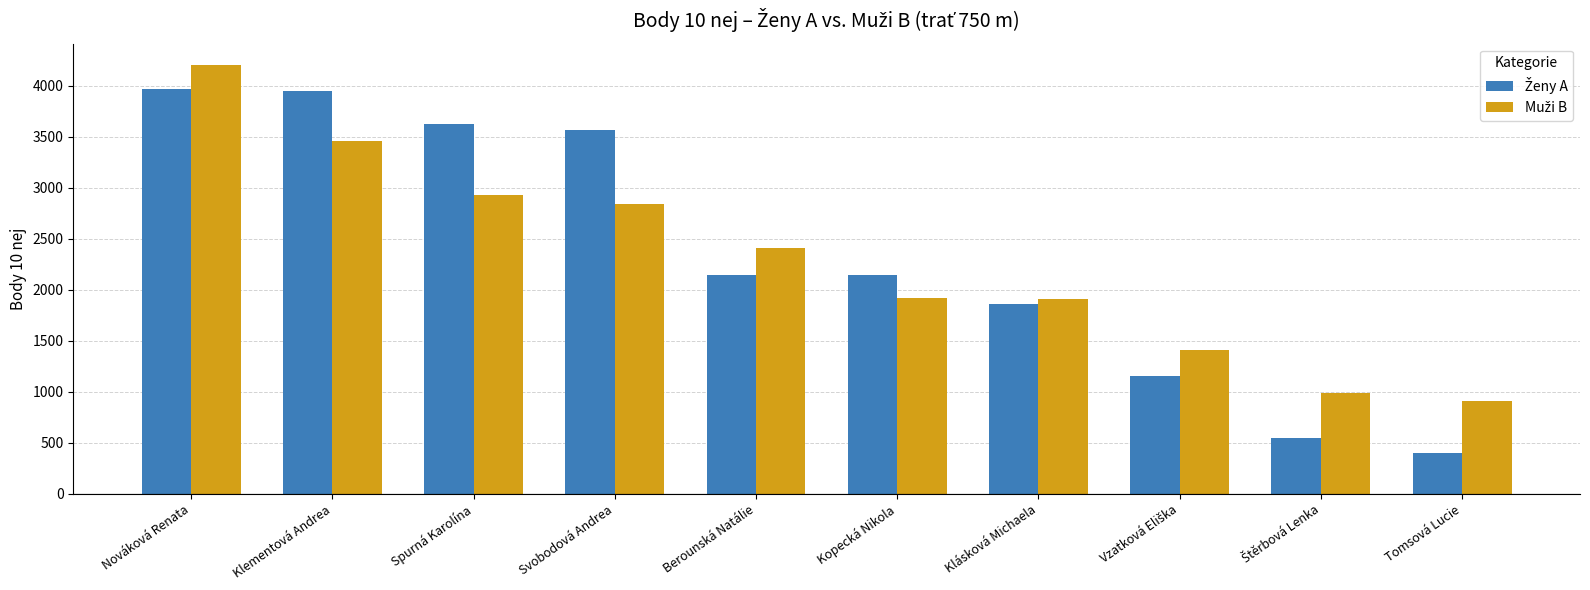

At which category is the sum across all series the highest?

Nováková Renata